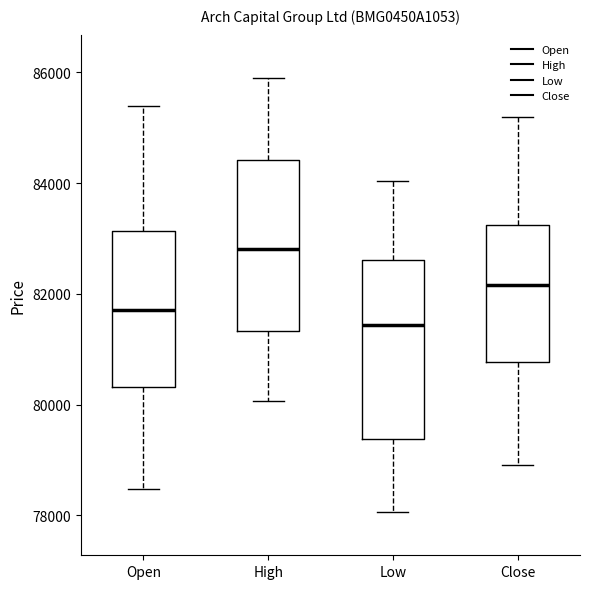

Which box's median line is the highest?

High